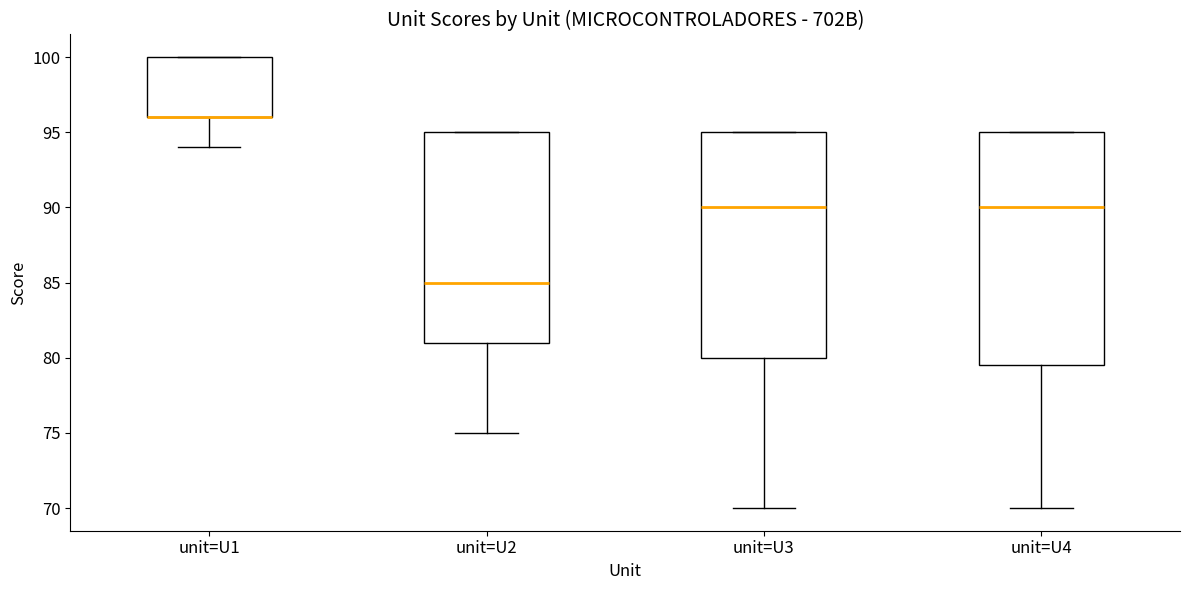

Reading left to right, transcribe this box plot: for each box, give where its median line is, the range the box spans, and where its two whiskers end, as read against the y-axis. The values are not printed on the chart, so give them approximately, as read against the axis.

unit=U1: median 96.0 (drawn on the box's lower edge), box 96.0 to 100.0, whiskers 94.0 to 100.0
unit=U2: median 85.0, box 81.0 to 95.0, whiskers 75.0 to 95.0
unit=U3: median 90.0, box 80.0 to 95.0, whiskers 70.0 to 95.0
unit=U4: median 90.0, box 79.5 to 95.0, whiskers 70.0 to 95.0